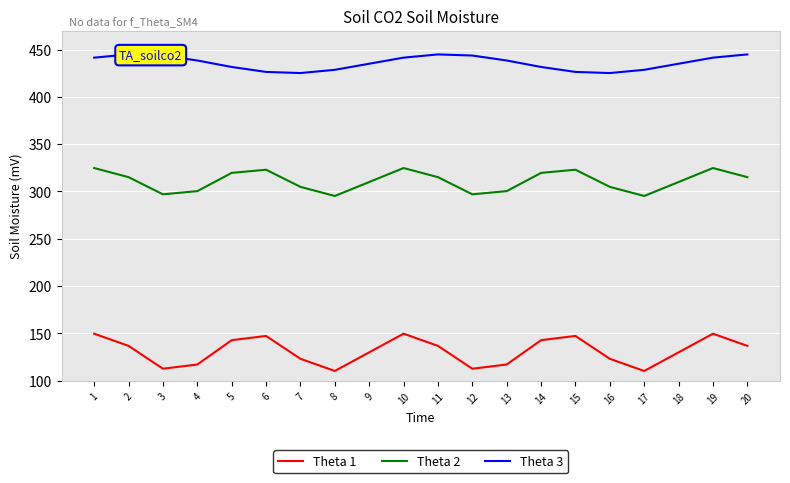

What is the average value of the Theta 1 series?

131.3